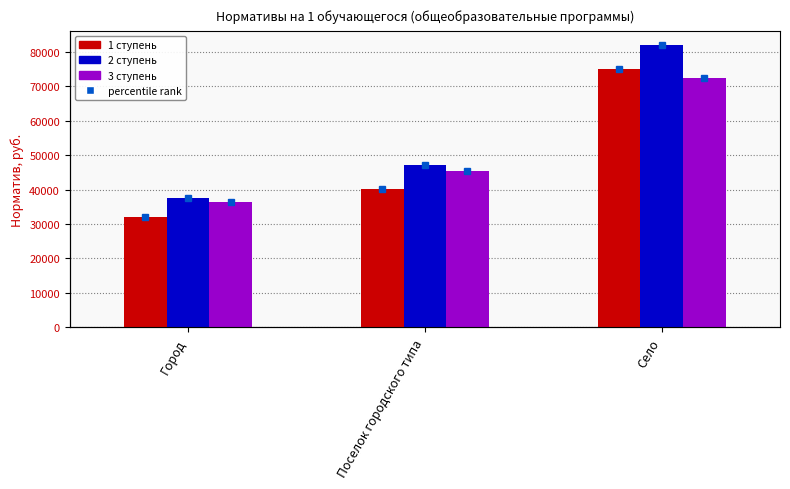

Where is 3 ступень nearest to the value 54294?

Поселок городского типа